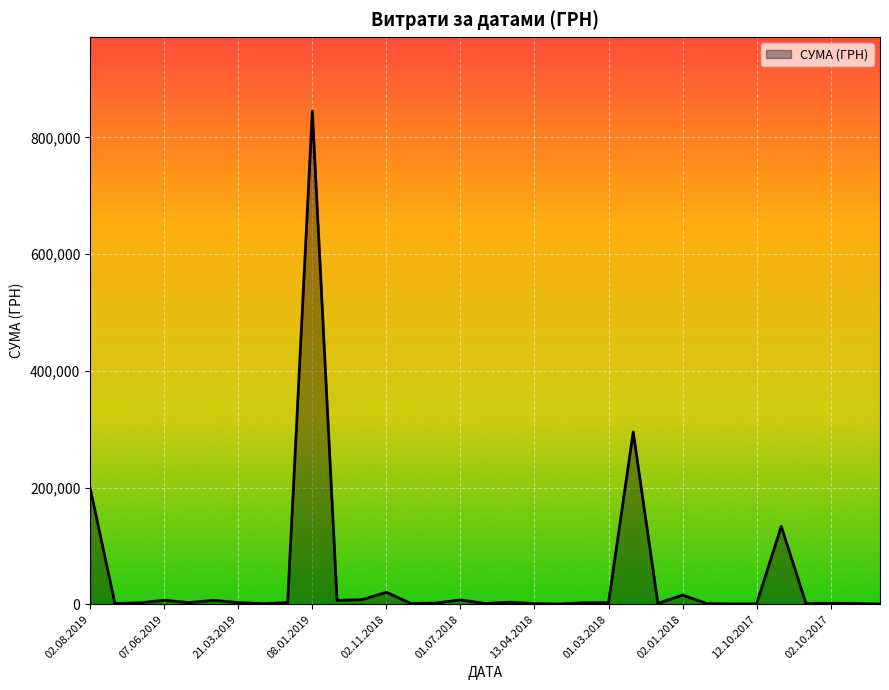

What is the difference between the maximum and minimum values?

844516.8